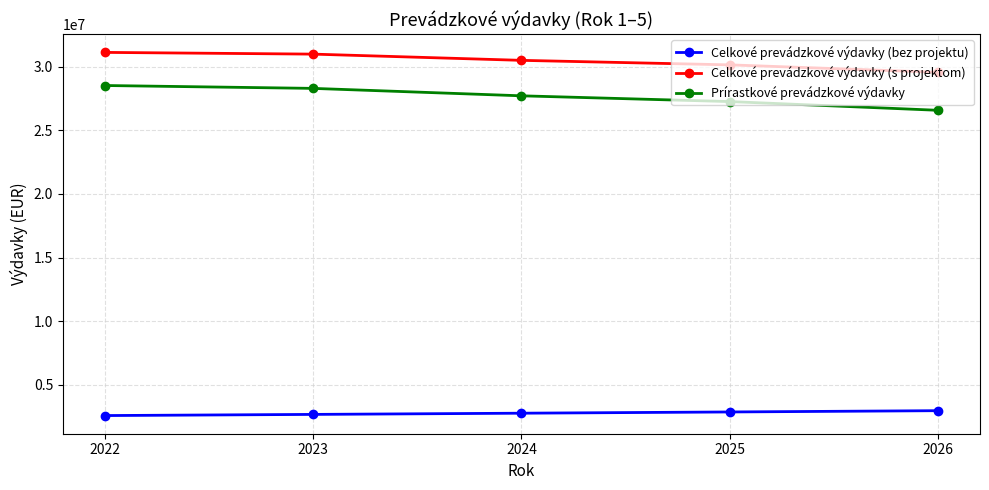

What is the value of the Prírastkové prevádzkové výdavky point at the 2nd from the left?

28285759.1